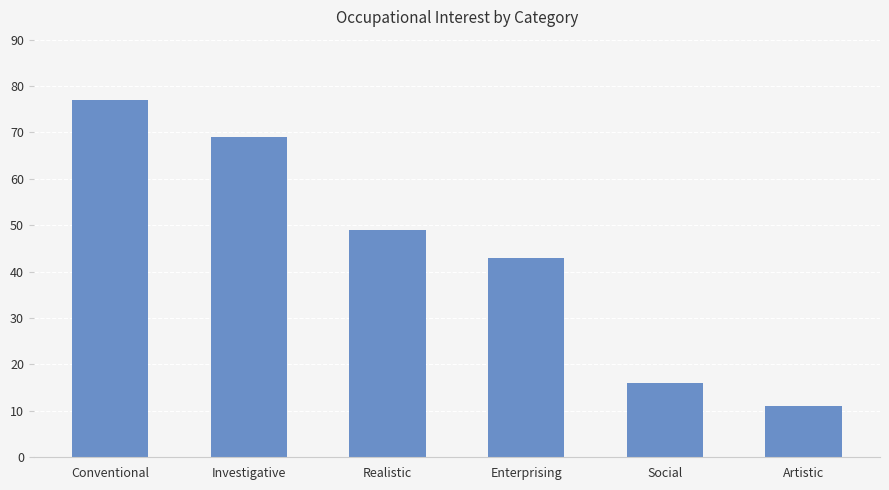

How many data points does each series have?

6